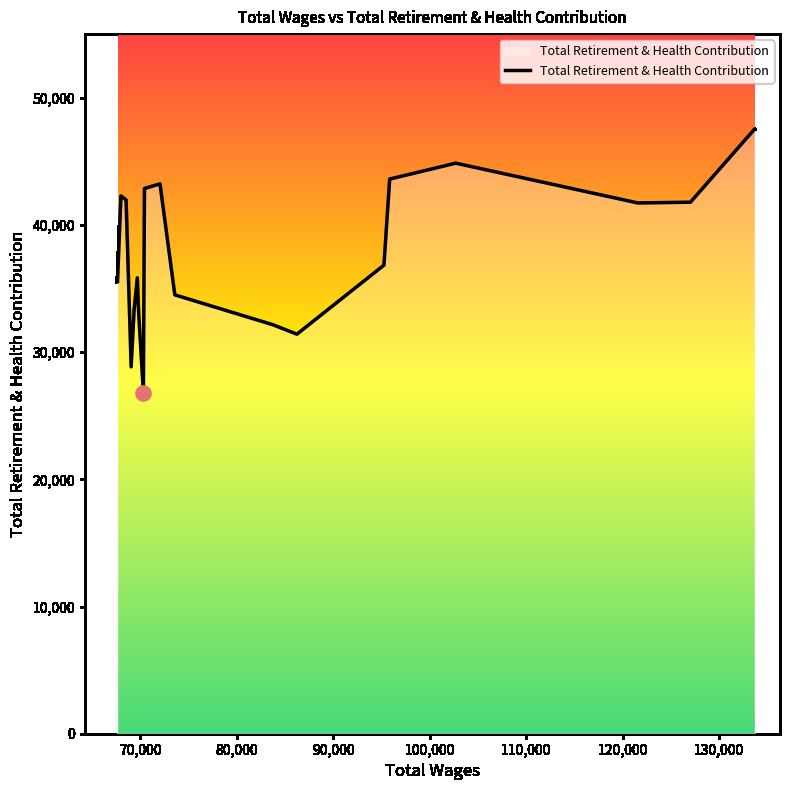

What is the smallest value displayed?

26805